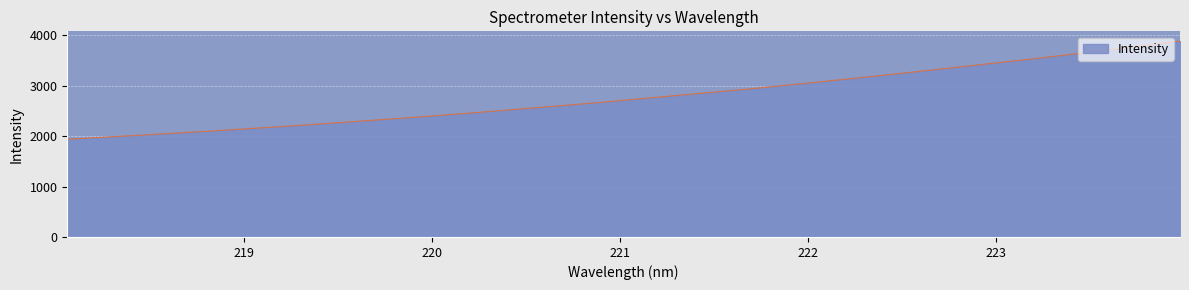

What is the smallest value displayed?

1936.6